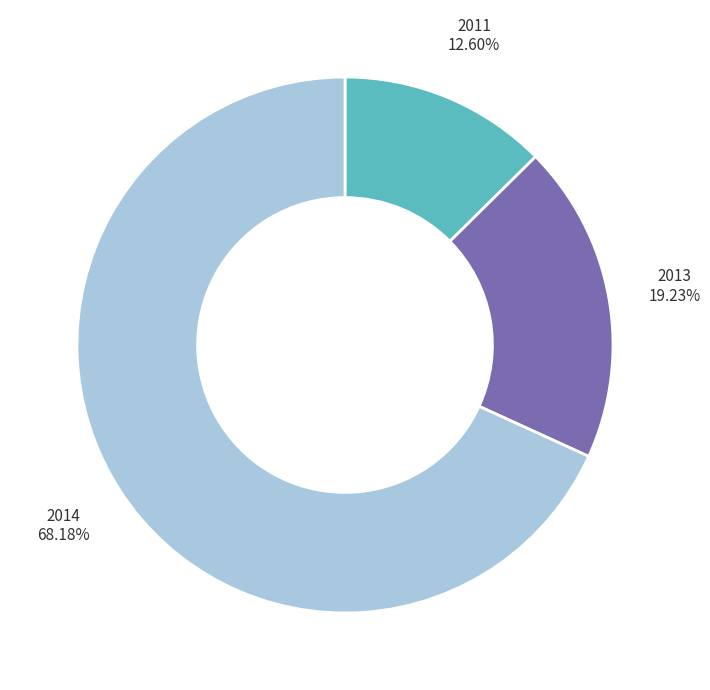

Rank the categories by value from highest to lowest.

2014, 2013, 2011